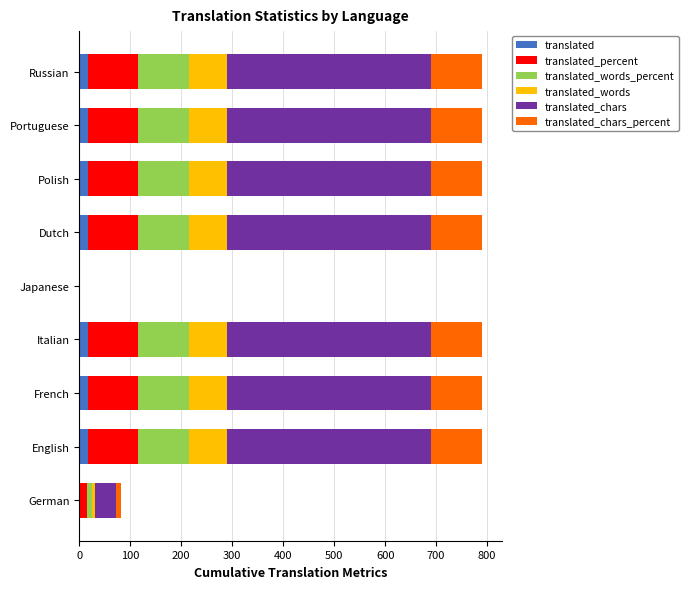

What is the sum of all translated values?

114.0